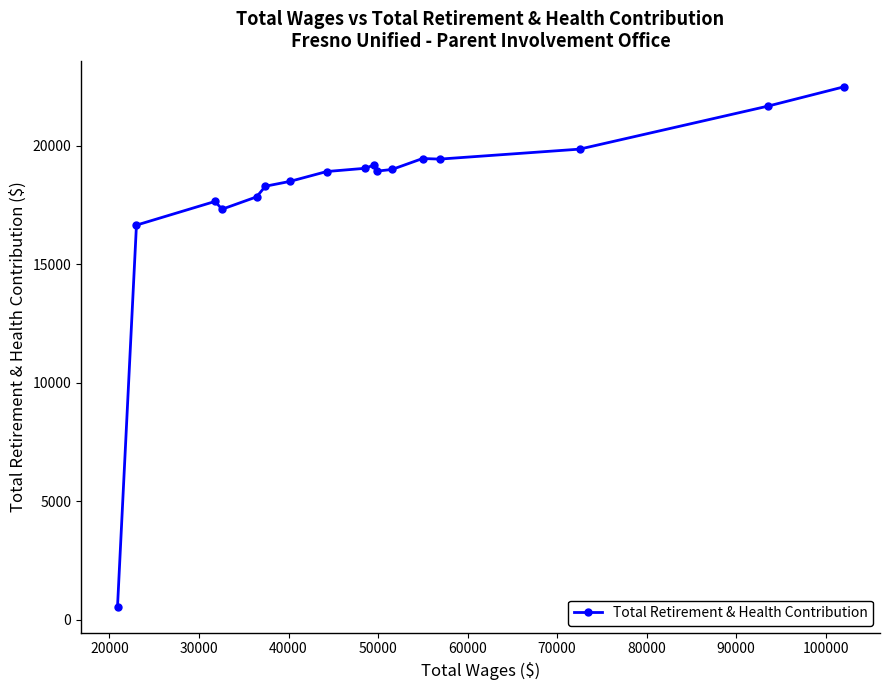

What is the value of the 4th point from the left?

17315